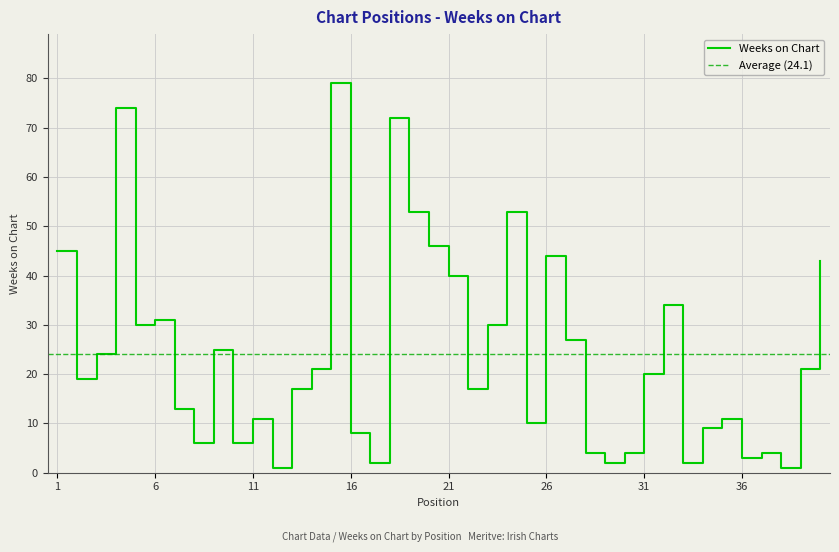

Is this an area chart (filled region under the line)?

No